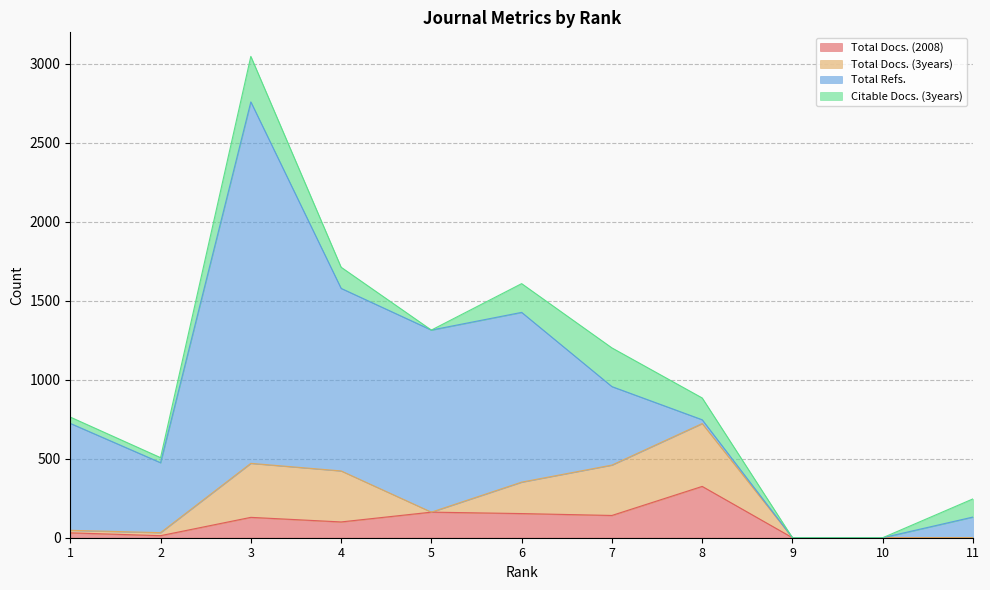

How many distinct data groups are displayed?

4